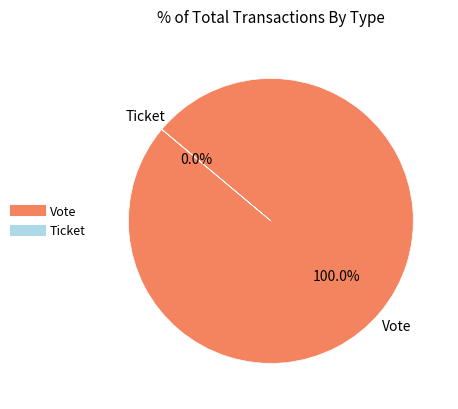

How many segments does this pie chart have?

2